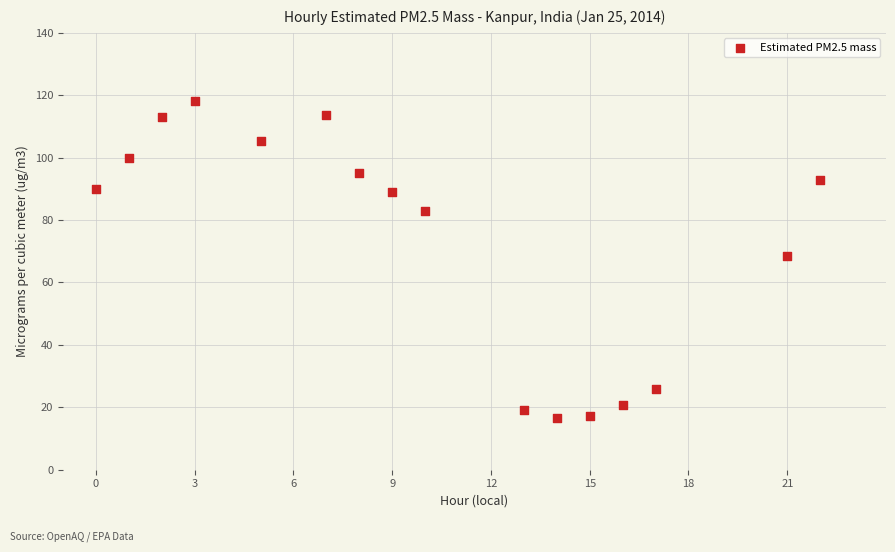

What is the range of X values (max minus min)?

22.0